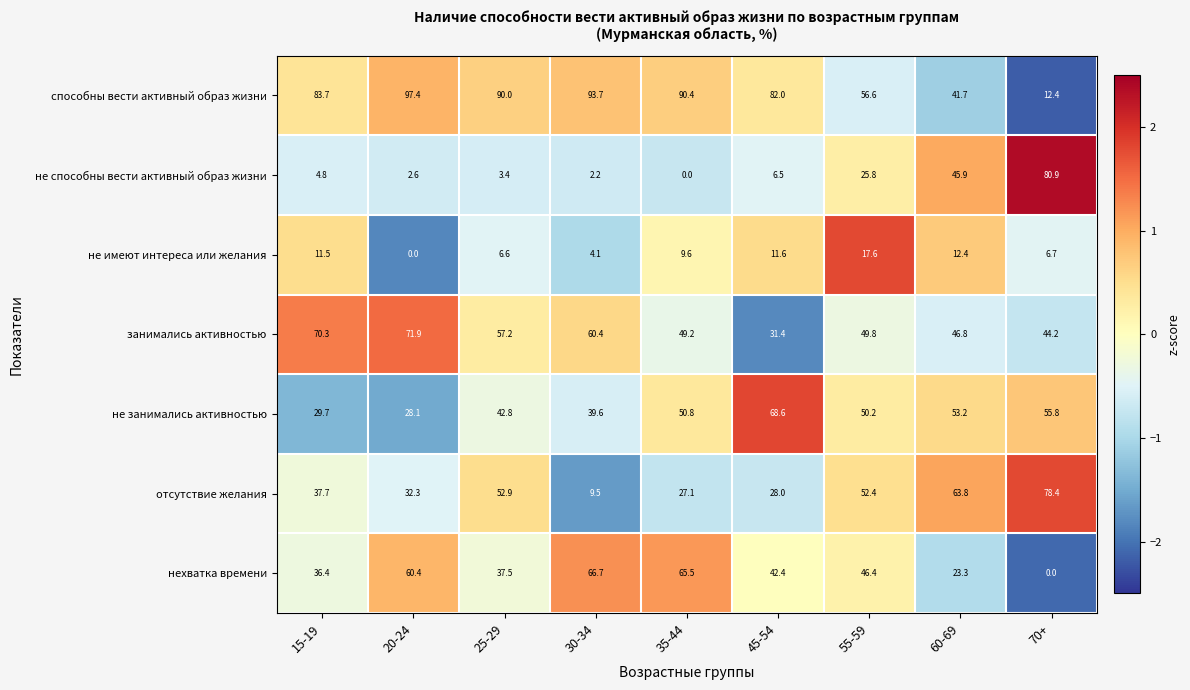

At which label does занимались активностью first exceed 49?

15-19